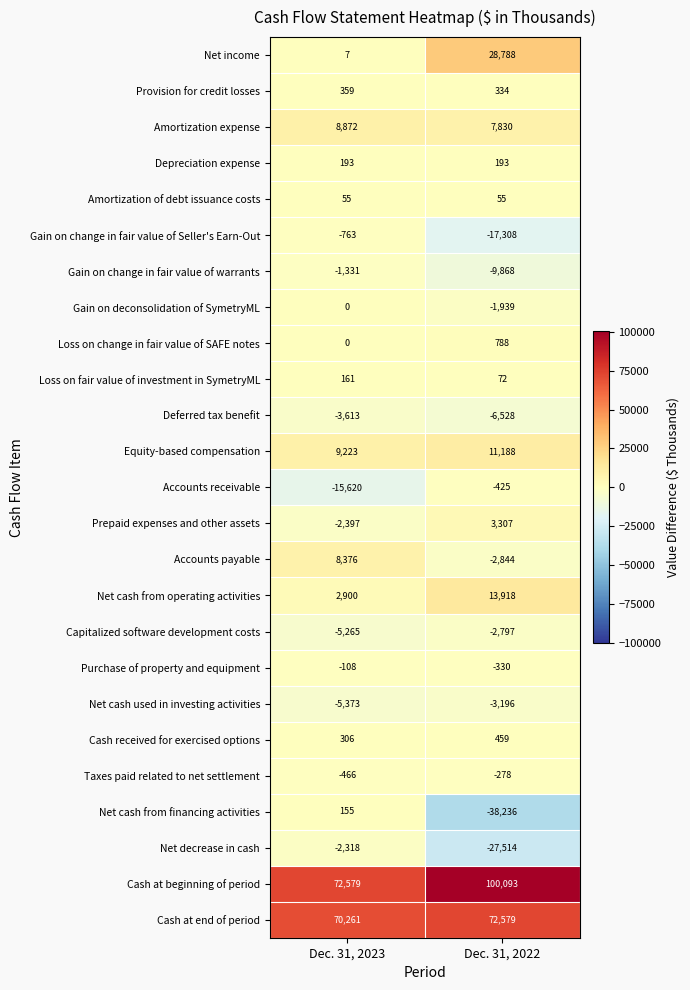

The value of Cash received for exercised options at Dec. 31, 2023 is 306. True or false?

True